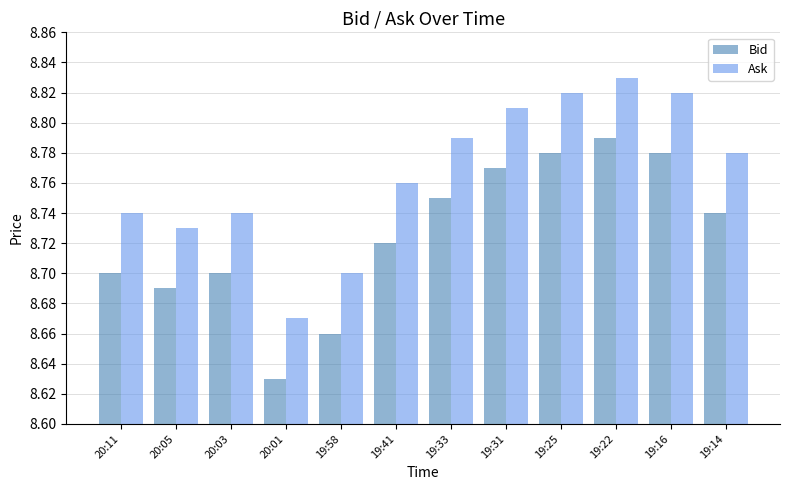

What is the total value across all series at 19:16?

17.6